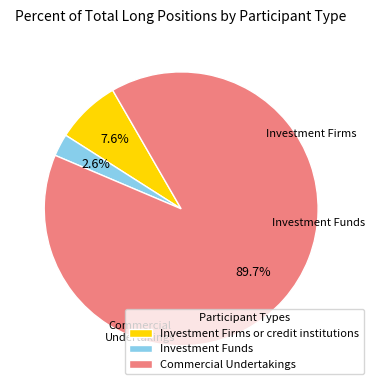

What is the majority slice?

Commercial Undertakings